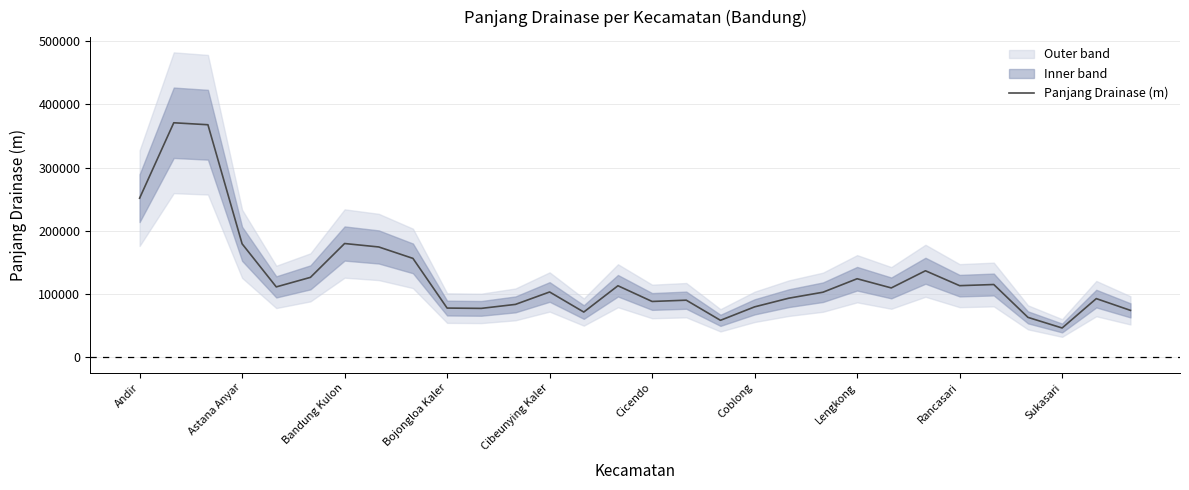

What is the lowest value of the Panjang Drainase (m) series?

46555.0